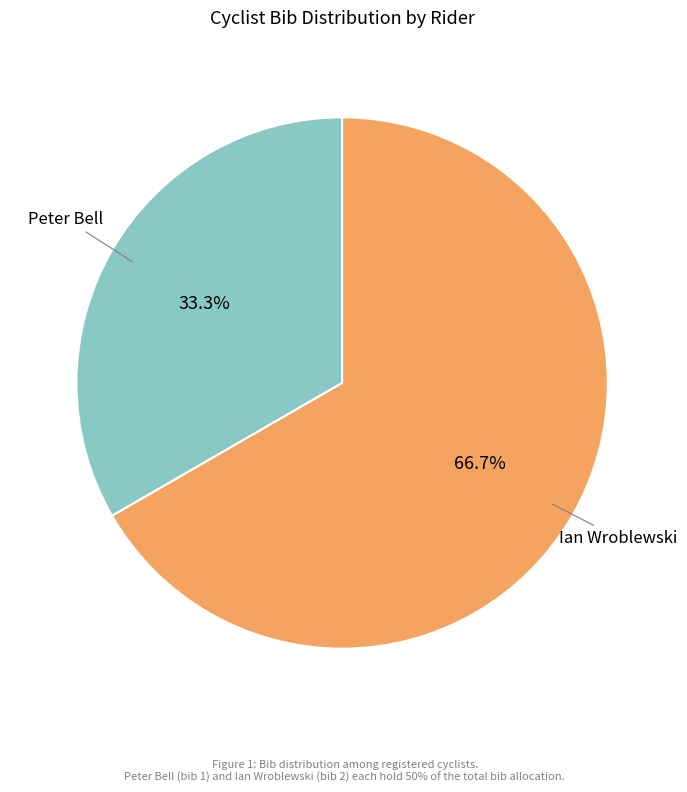

What is the largest slice in the pie chart?

Ian Wroblewski